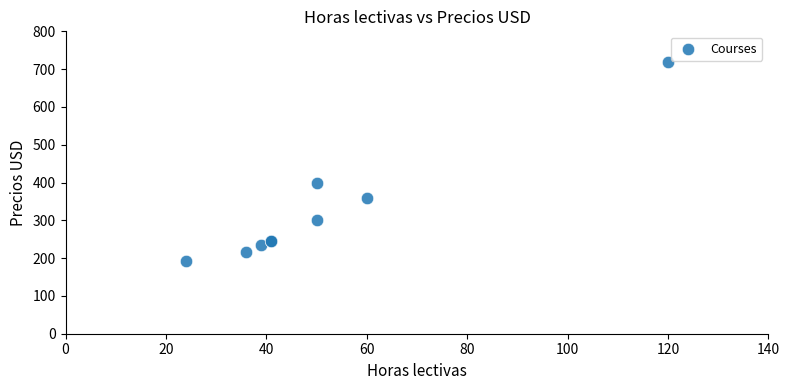

What Y value in the scatter plot is closest to 456?

400